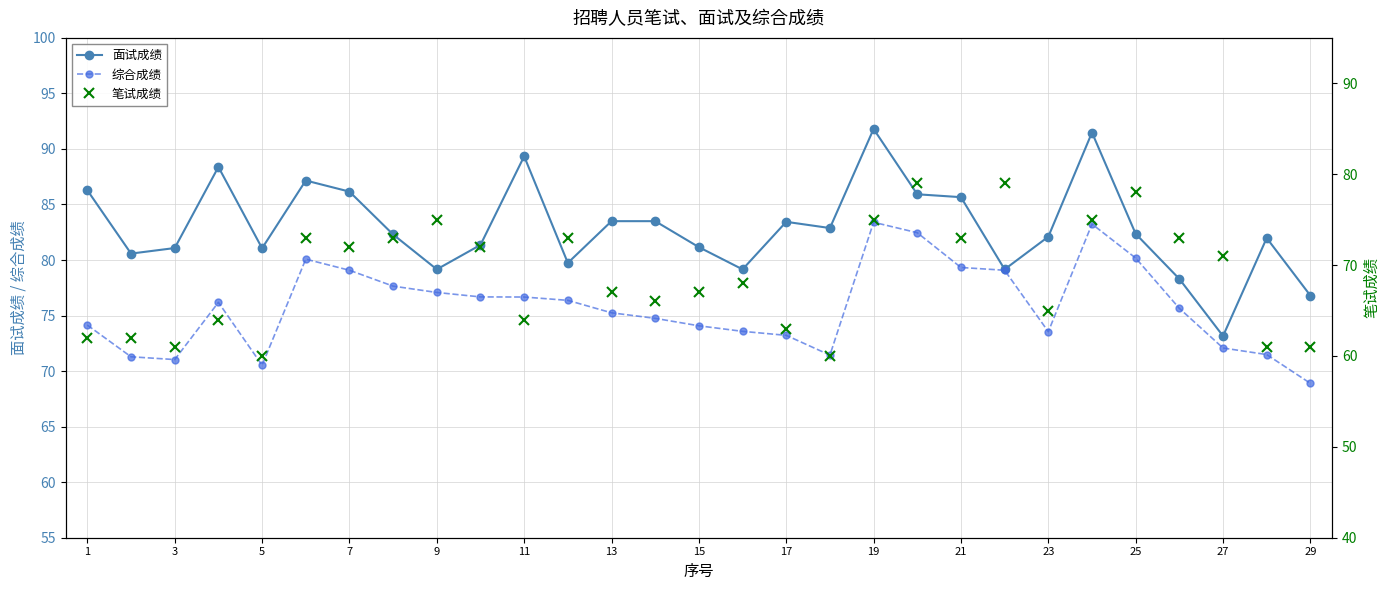

What is the maximum value for 面试成绩?

91.8